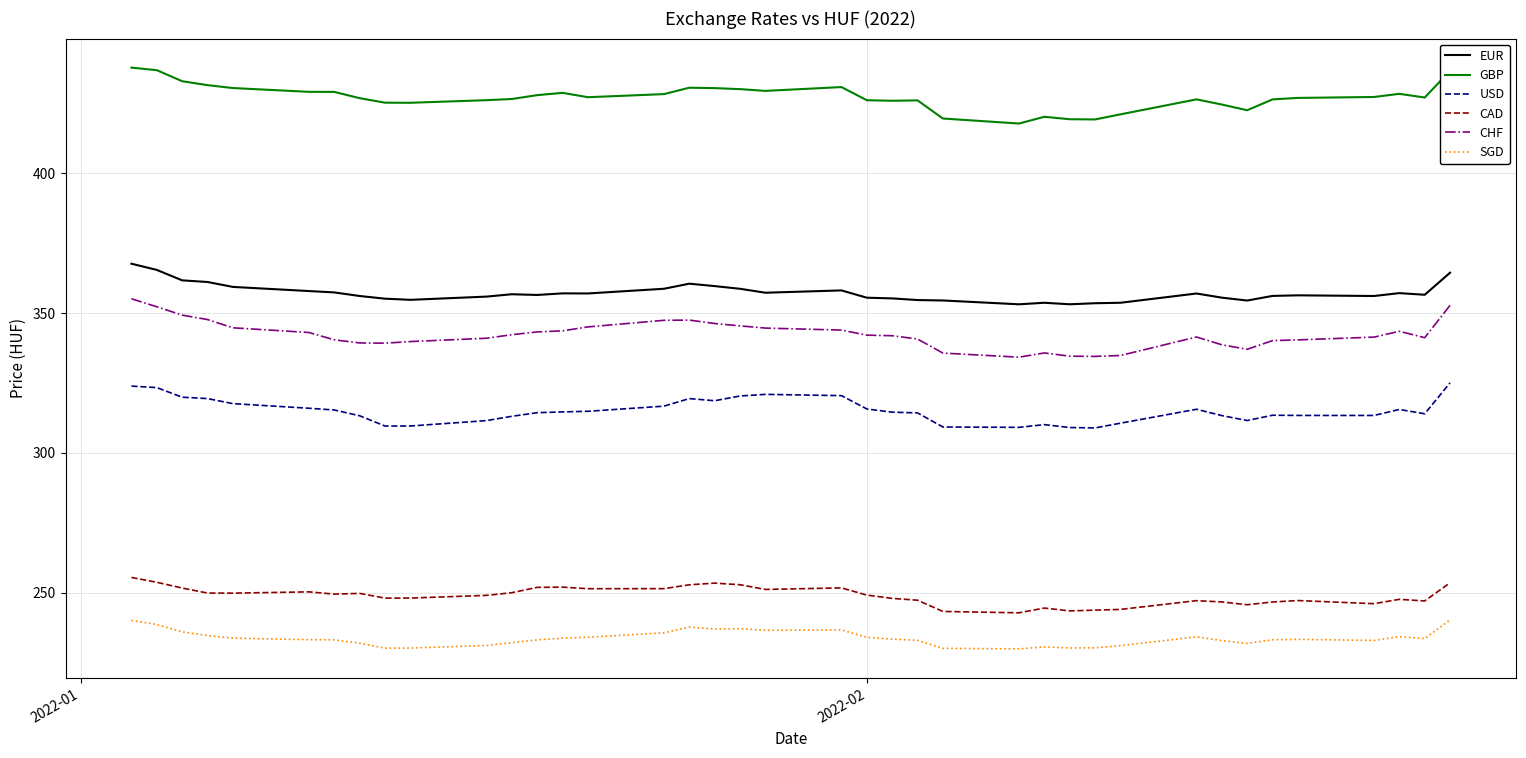

Count the number of categories in the chart.

39